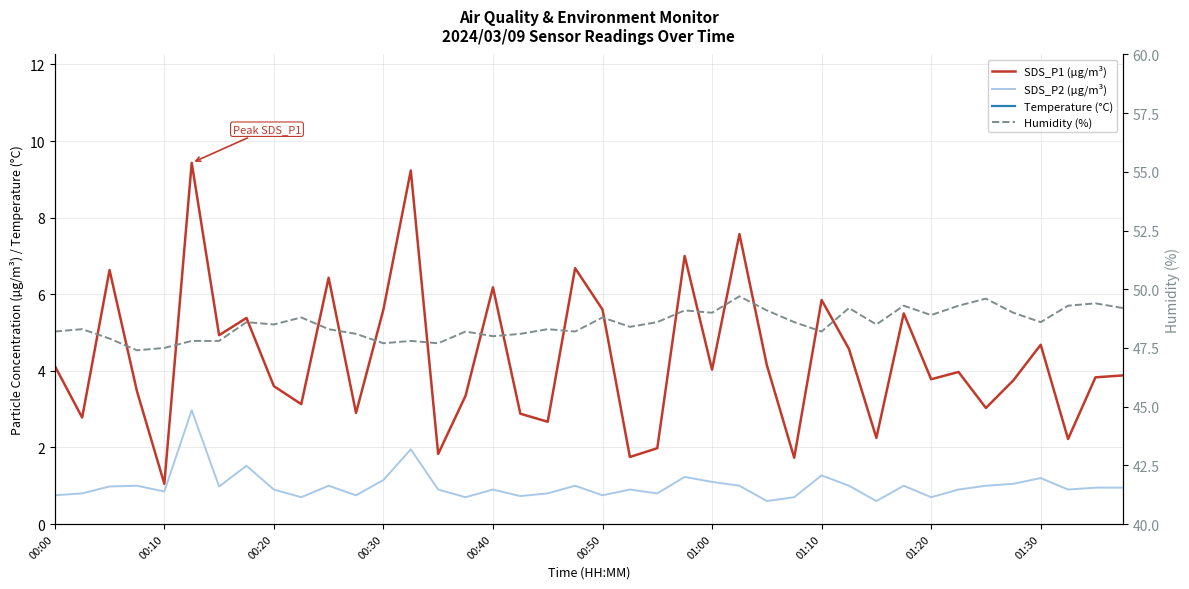

Which series has the largest range (max minus min)?

SDS_P1 (µg/m³)